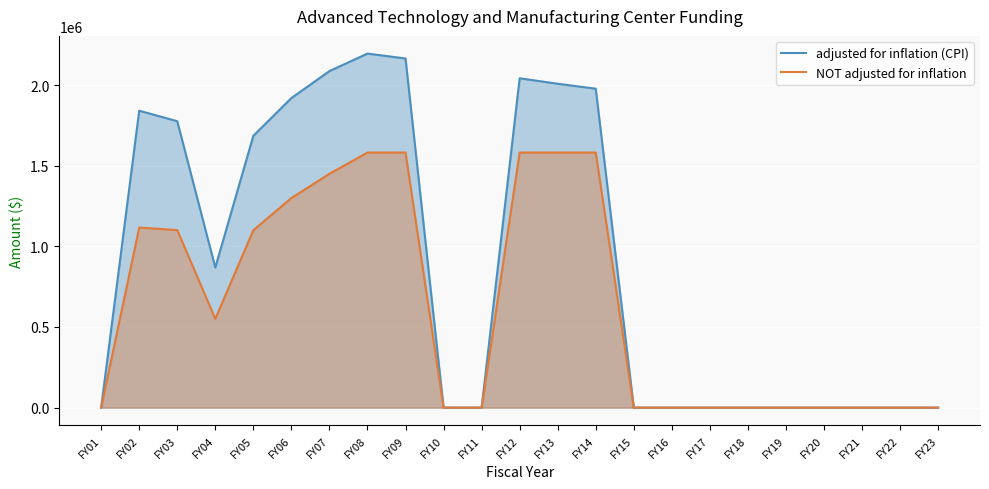

True or false: adjusted for inflation (CPI) and NOT adjusted for inflation intersect in this chart.

False